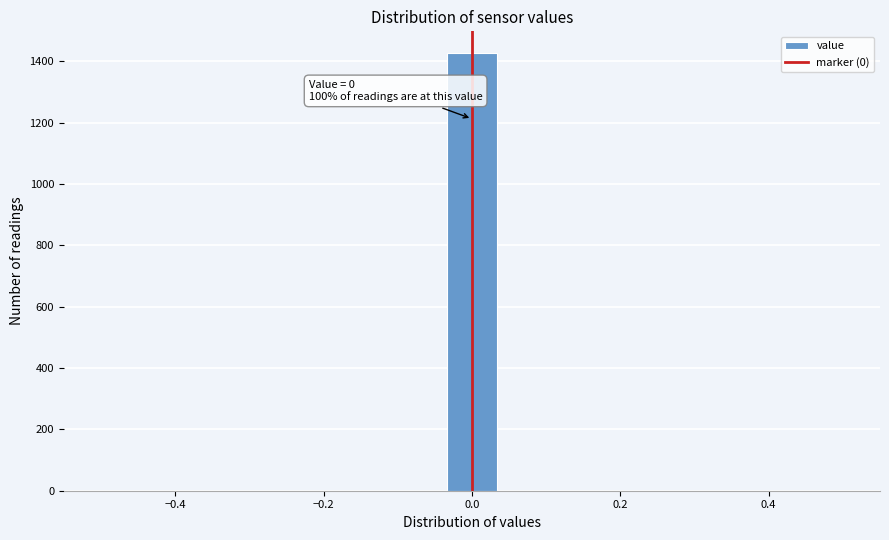

Around what value on the x-axis is the tallest bar? Give the approximate position of its centre, as read against the axis.

0.00